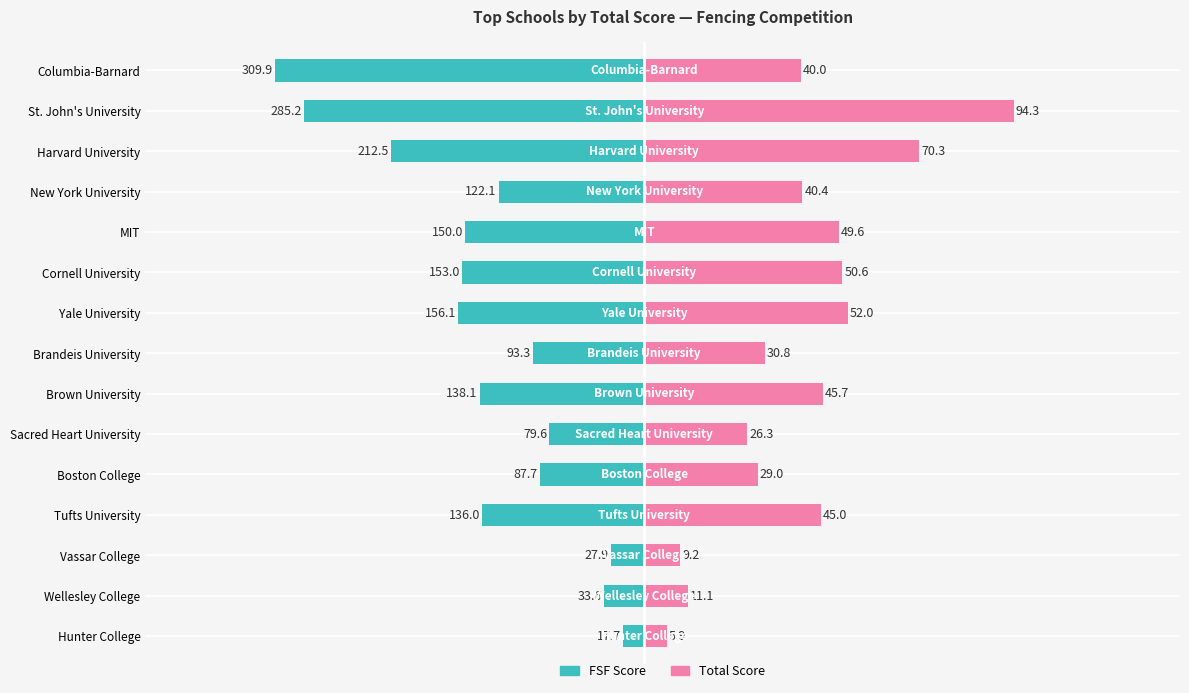

How many bars are there in each group?

2